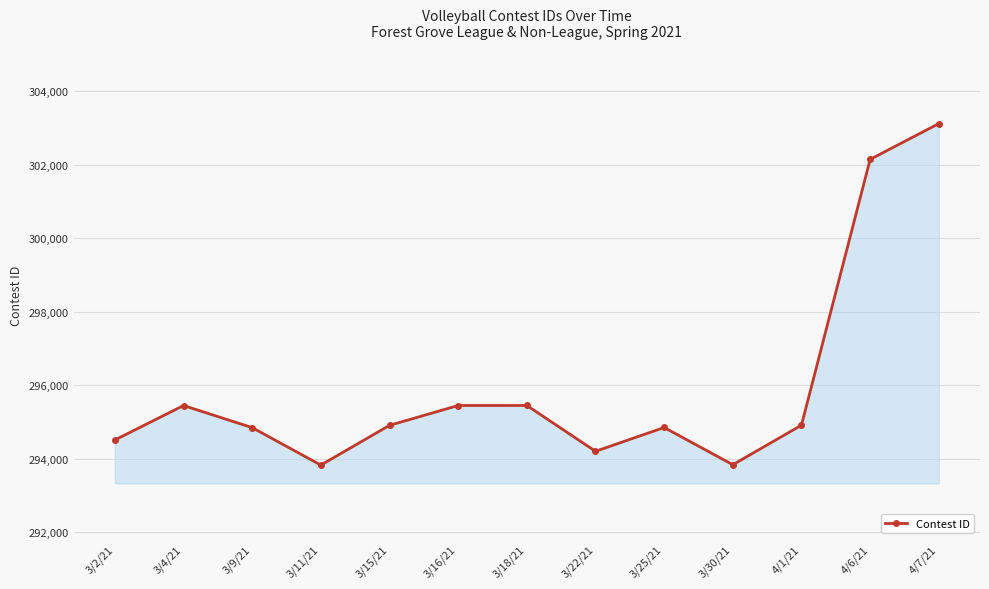

What is the minimum value shown in the chart?

293829